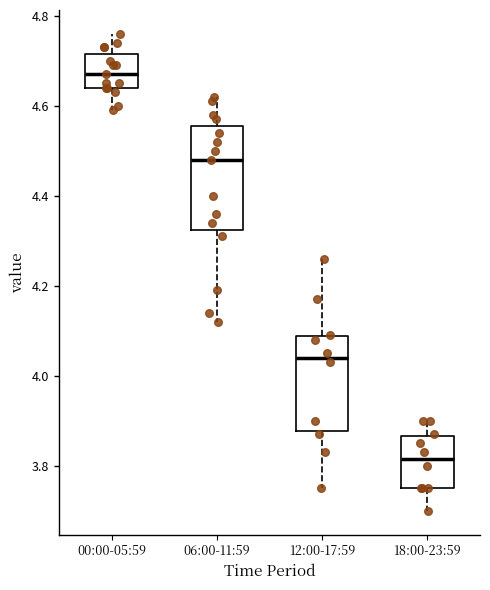

Where does the upper whisker of the box for 18:00-23:59 end on the y-axis? The values are not printed on the chart, so give them approximately, as read against the axis.

3.90